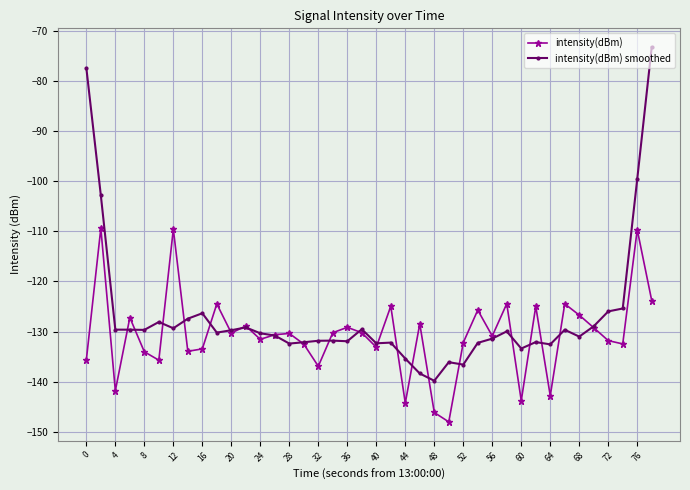

Which series has the largest range (max minus min)?

intensity(dBm) smoothed